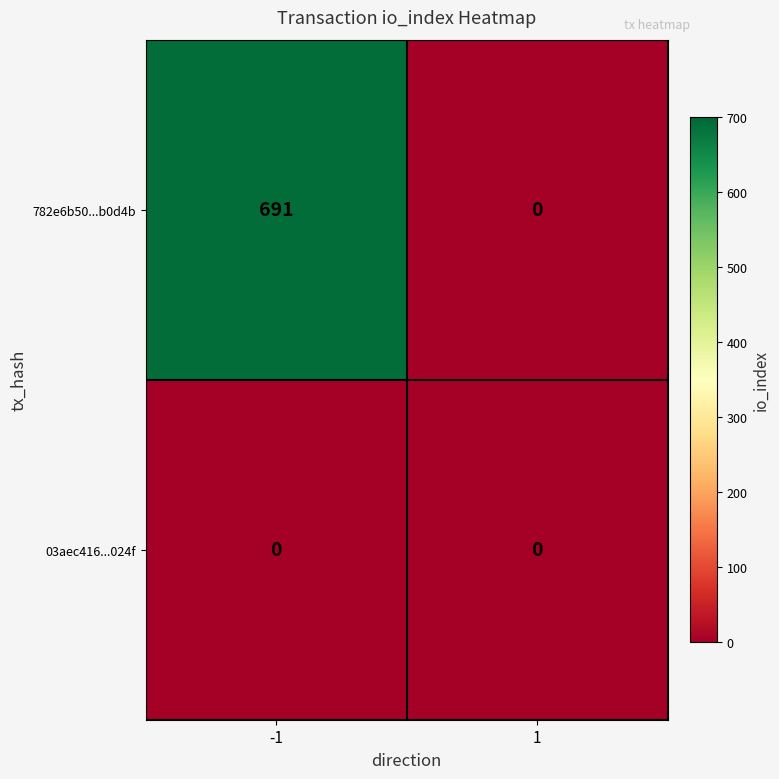

Is it true that 782e6b50...b0d4b equals 0 at 1?

True